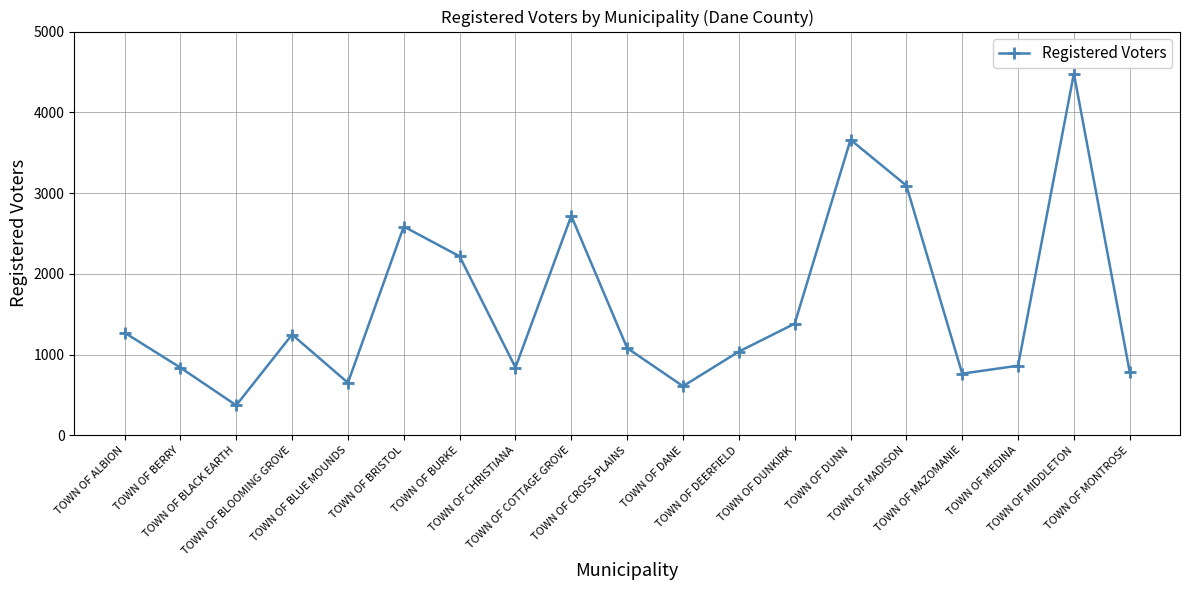

Where does the data first go above 1080?

TOWN OF ALBION